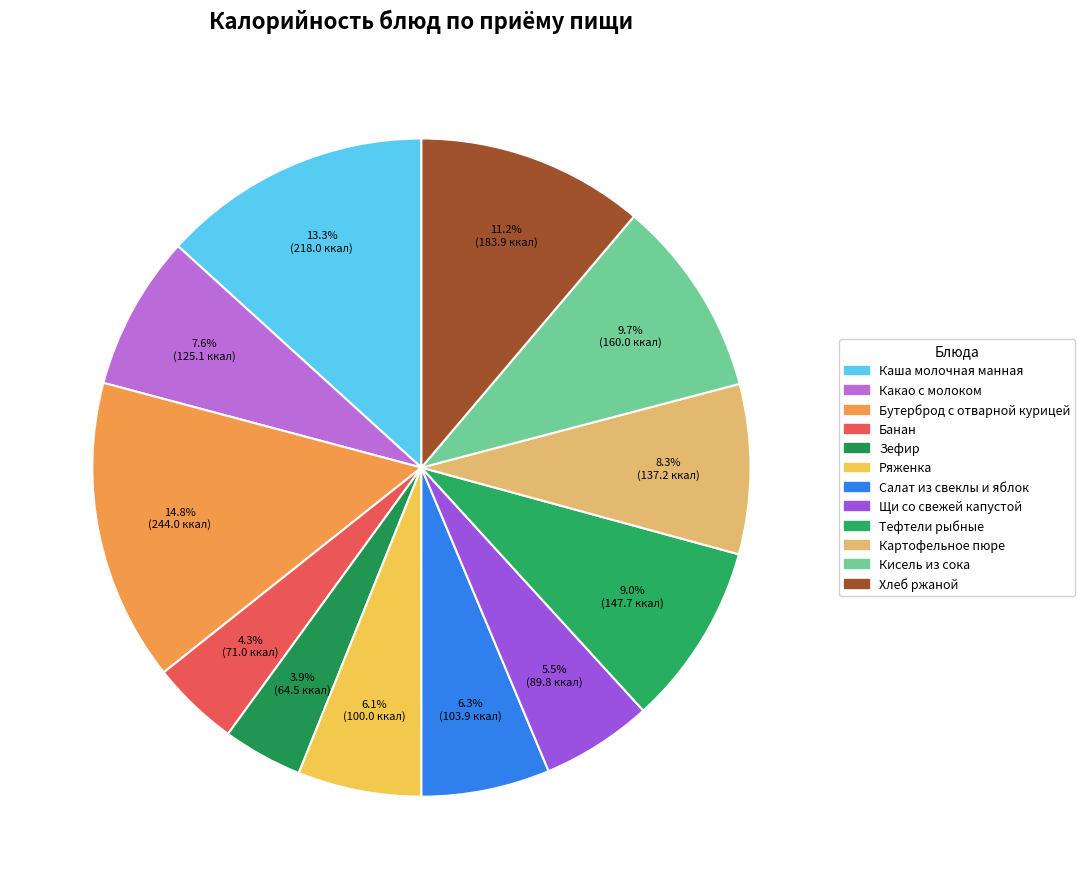

What portion of the pie excludes Тефтели рыбные?

91.0%